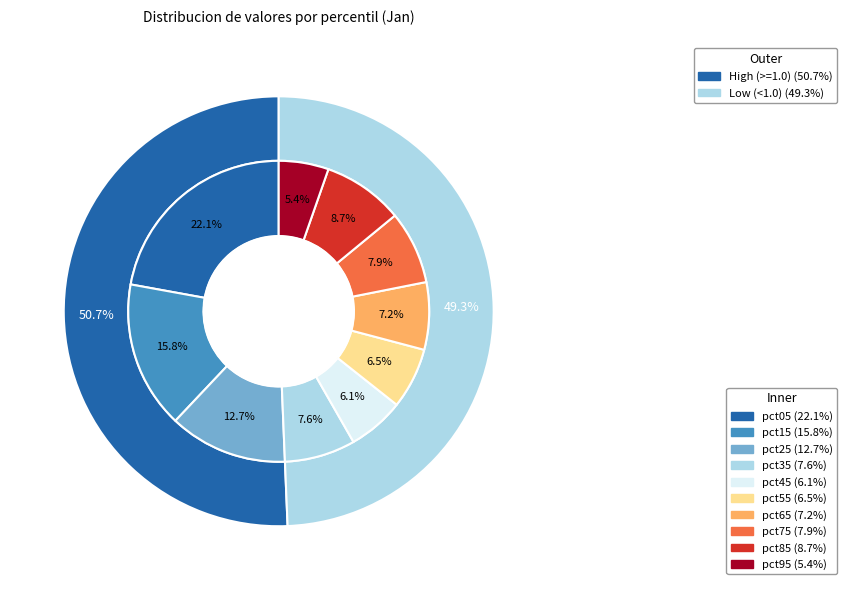

Combined, do pct15 and pct75 account for over 50%?

No